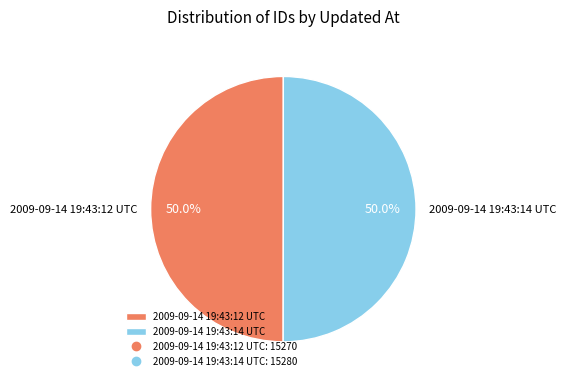

Approximately how many times larger is the value at 2009-09-14 19:43:12 UTC compared to 2009-09-14 19:43:14 UTC?

1.0